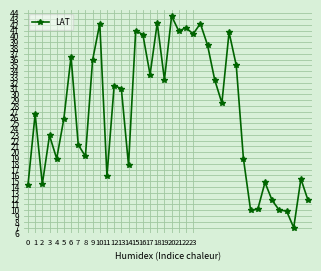

What is the value of the 3rd point from the left?

14.5